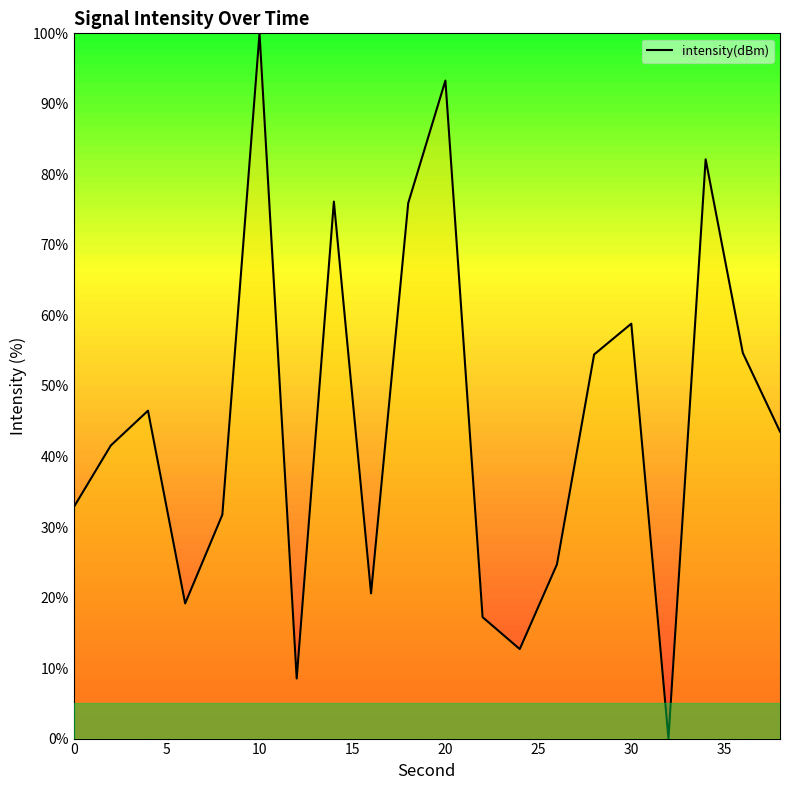

Does the chart have visible grid lines?

No